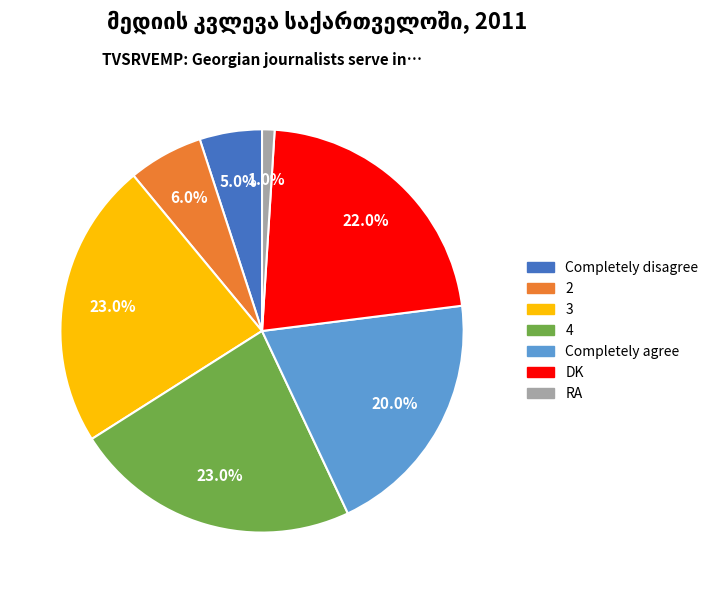

True or false: Completely agree accounts for 20% of the total.

True